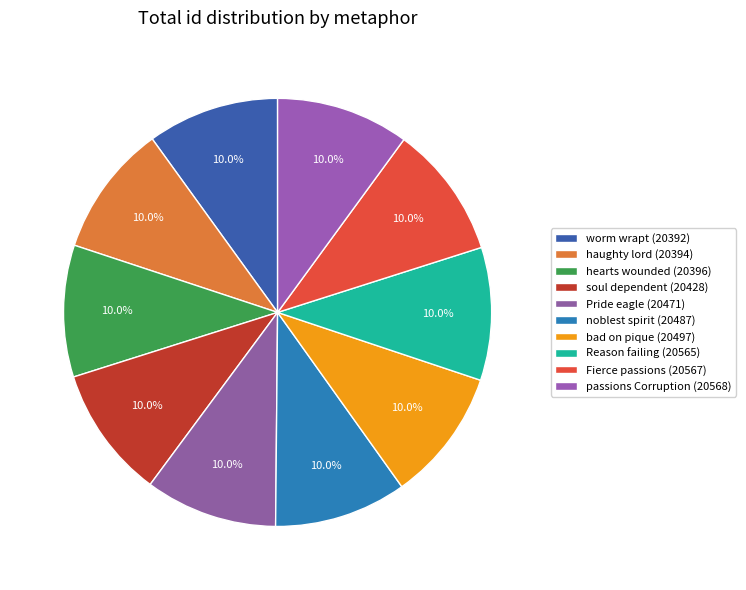

Count the number of slices in the pie.

10